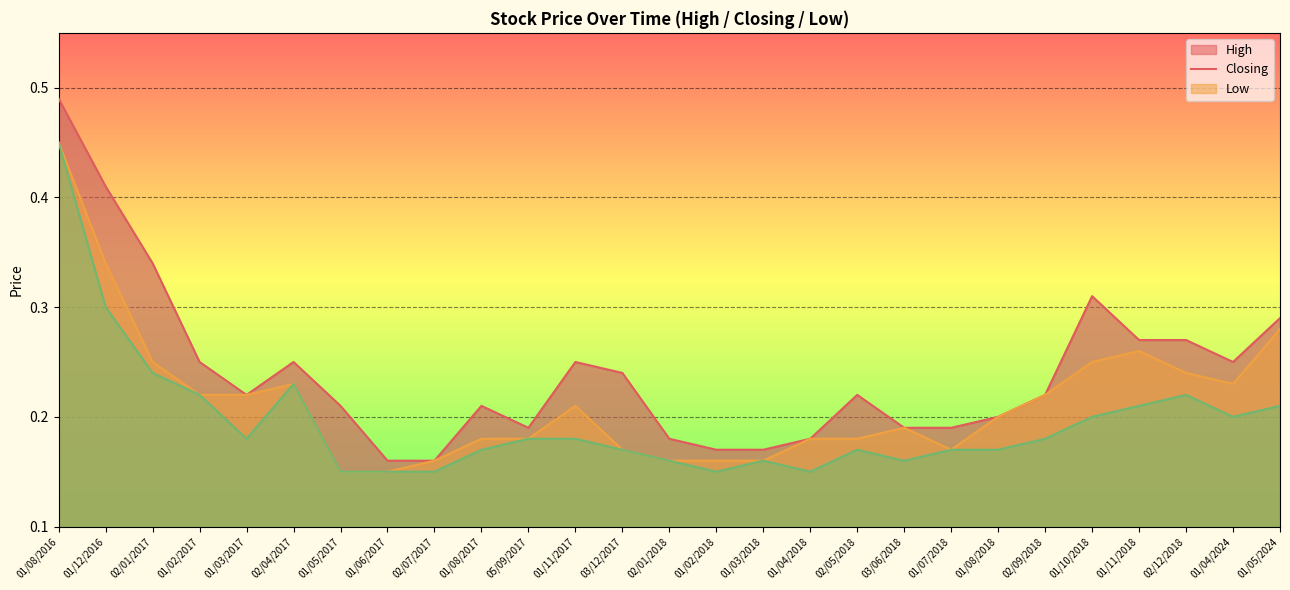

At which category is the sum across all series the highest?

01/08/2016